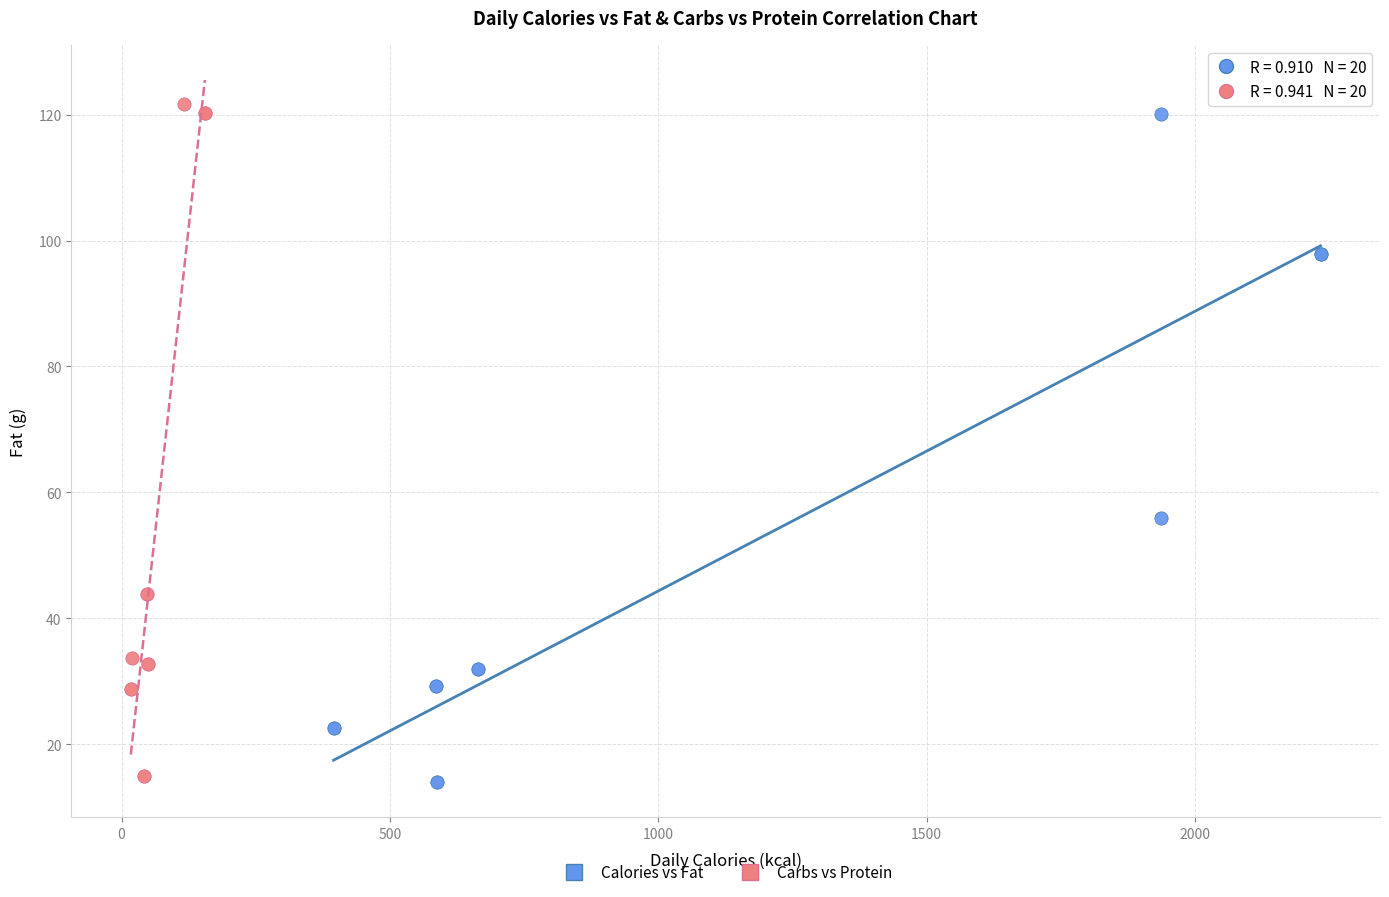

Which series has the largest Y range (max minus min)?

Carbs vs Protein